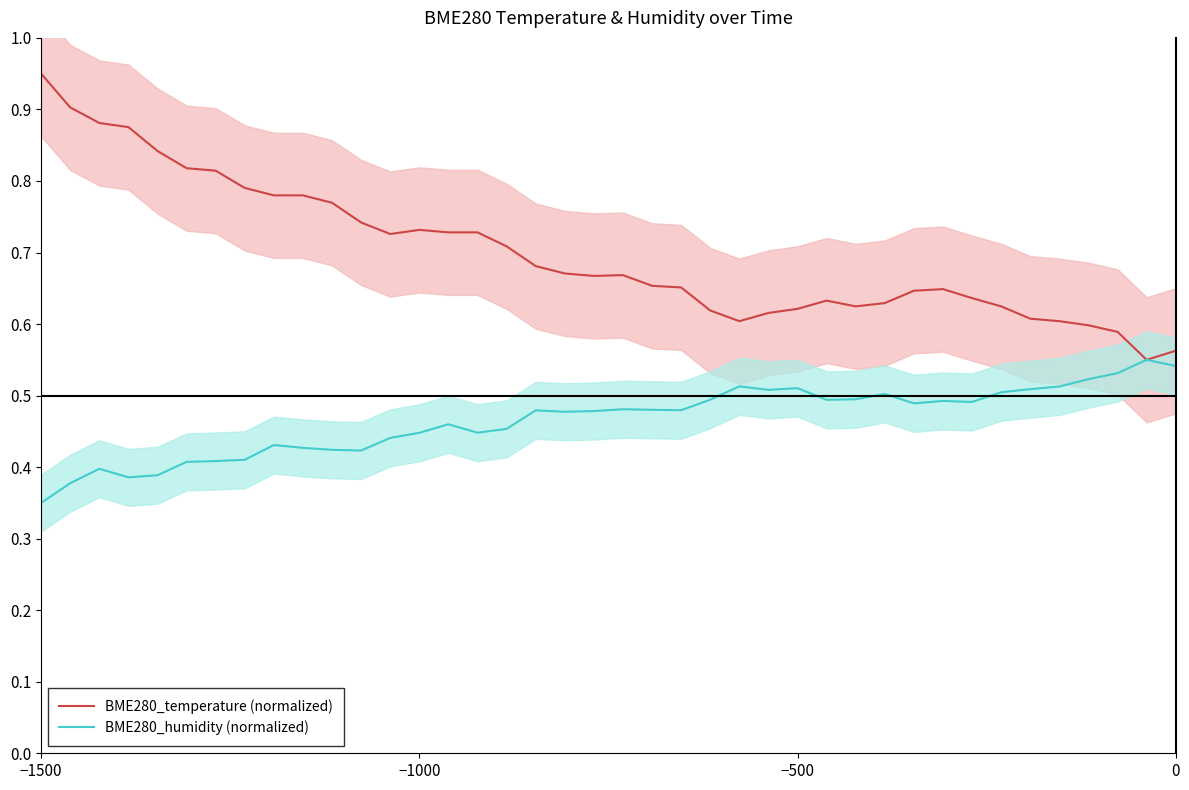

What is the value of the BME280_temperature (normalized) point at the 18th from the left?

0.7